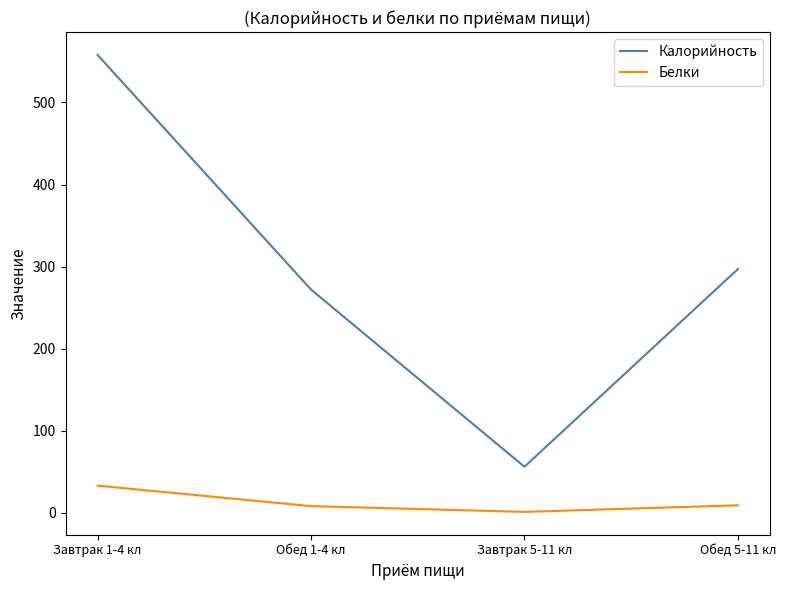

True or false: Белки and Калорийность intersect in this chart.

False